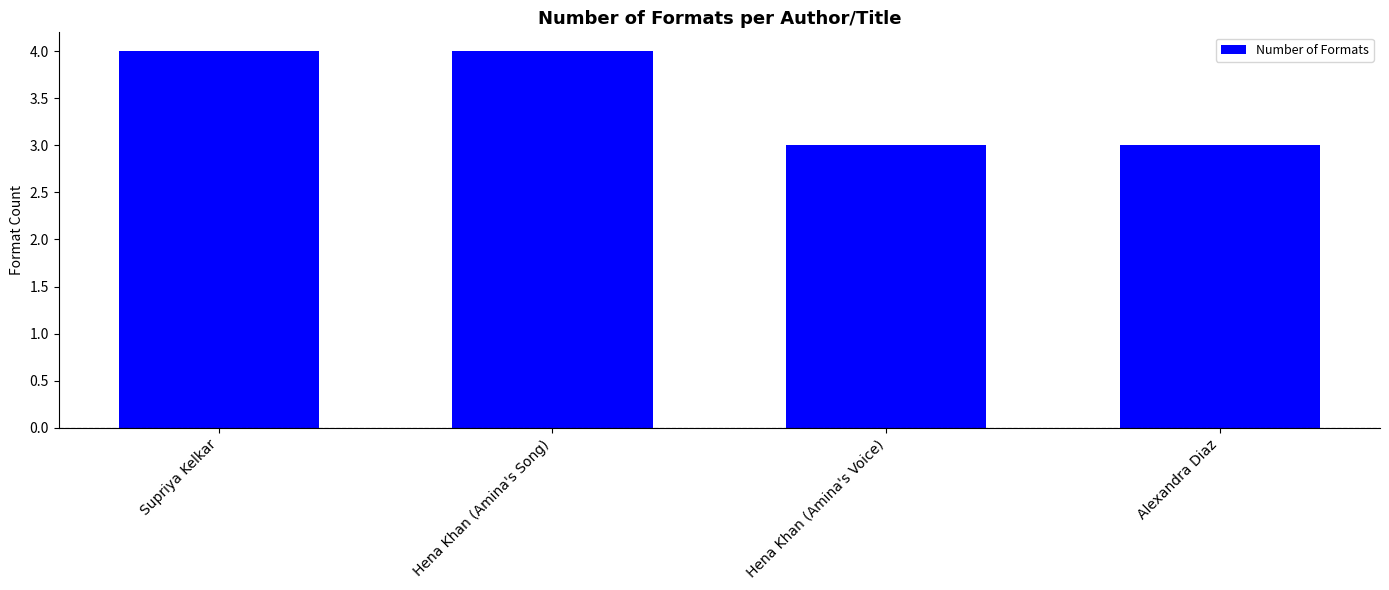

Reading right to left, what are all the values shown in this chart?

3	3	4	4